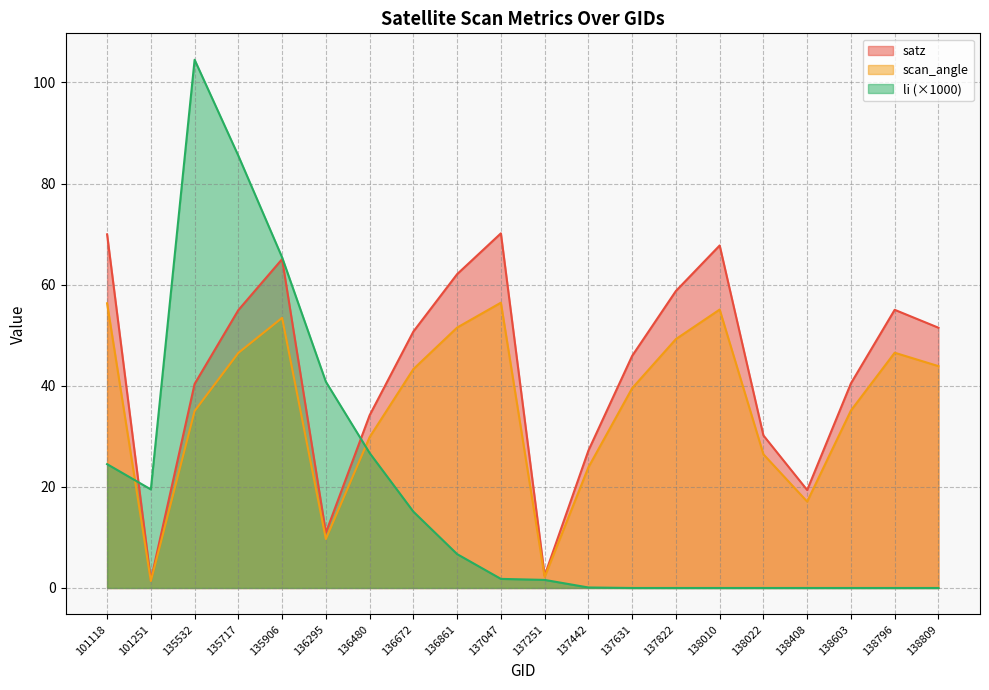

What is the value of the scan_angle point at the 8th from the left?

43.3